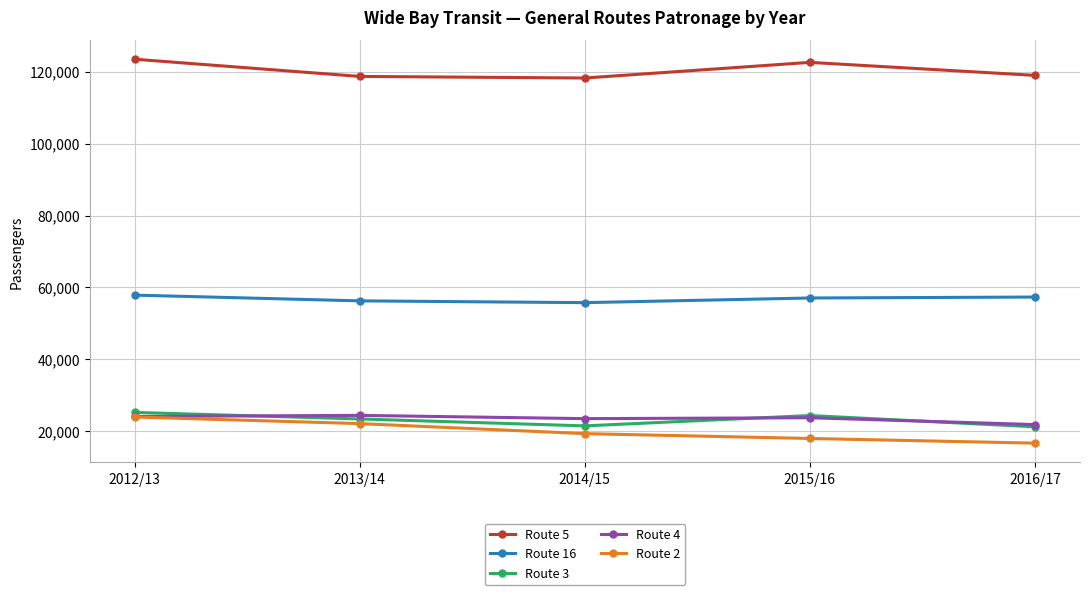

Where is the first local maximum for Route 5?

2015/16